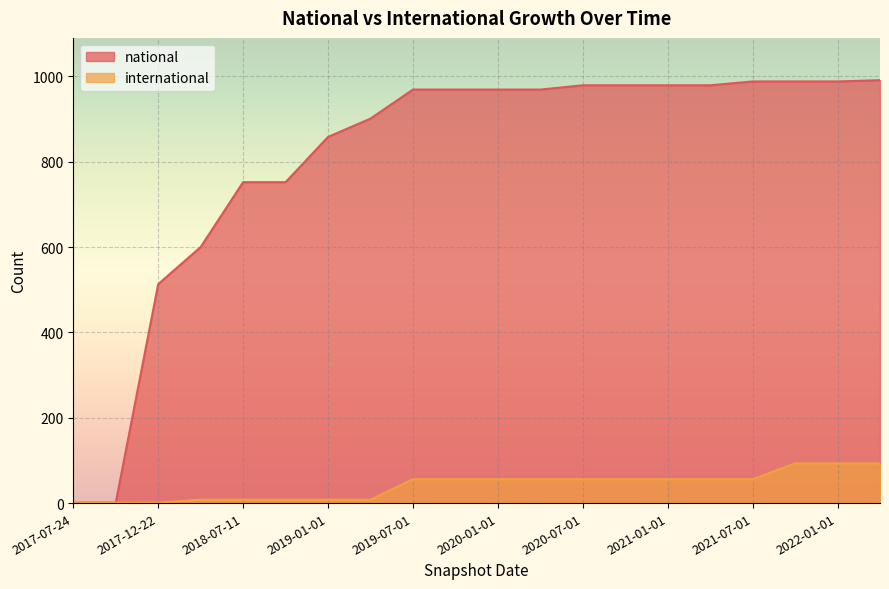

How many data points in national are above 969?

8